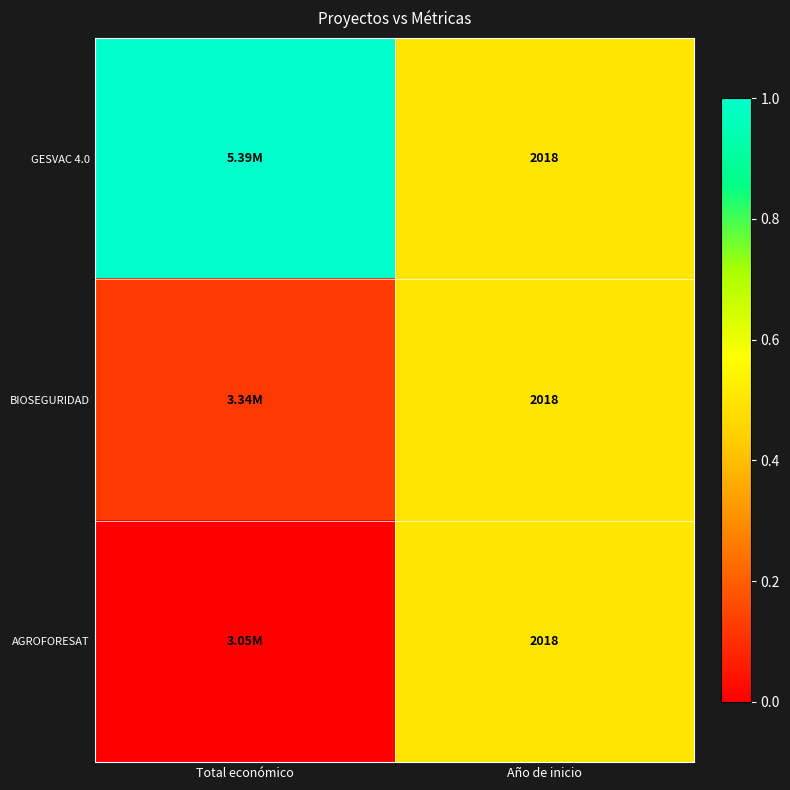

What is the difference between the AGROFORESAT values at Total económico and Año de inicio?

0.5